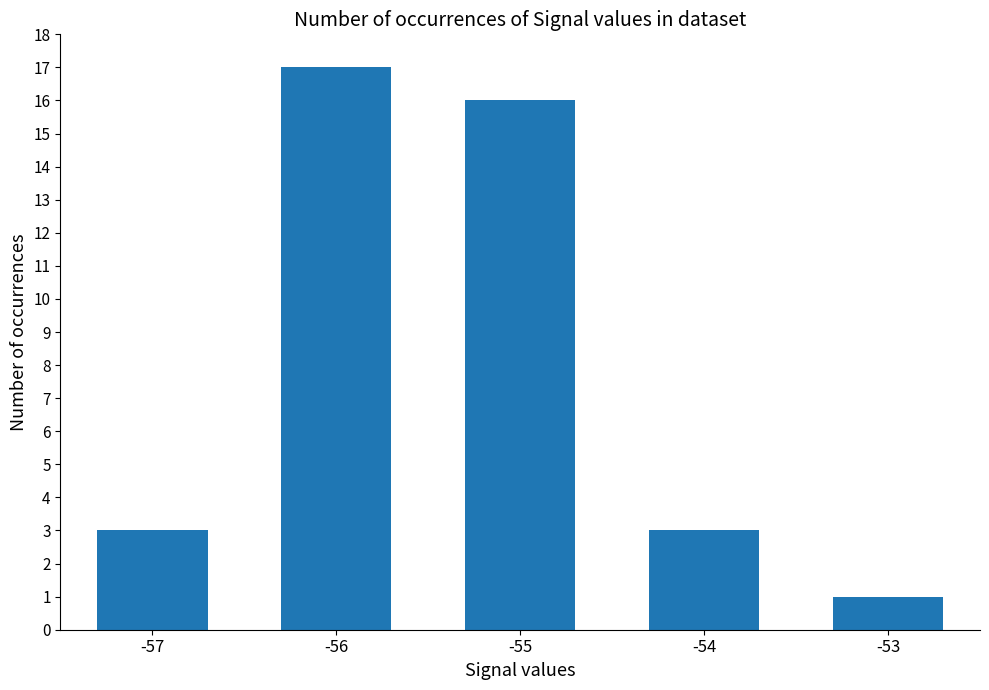

What is the sum of the values at -54 and -55?

19